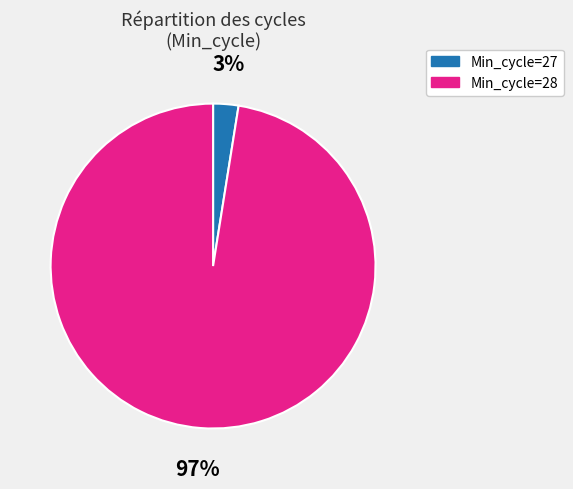

The Min_cycle=27 slice represents 13% of the pie. True or false?

False